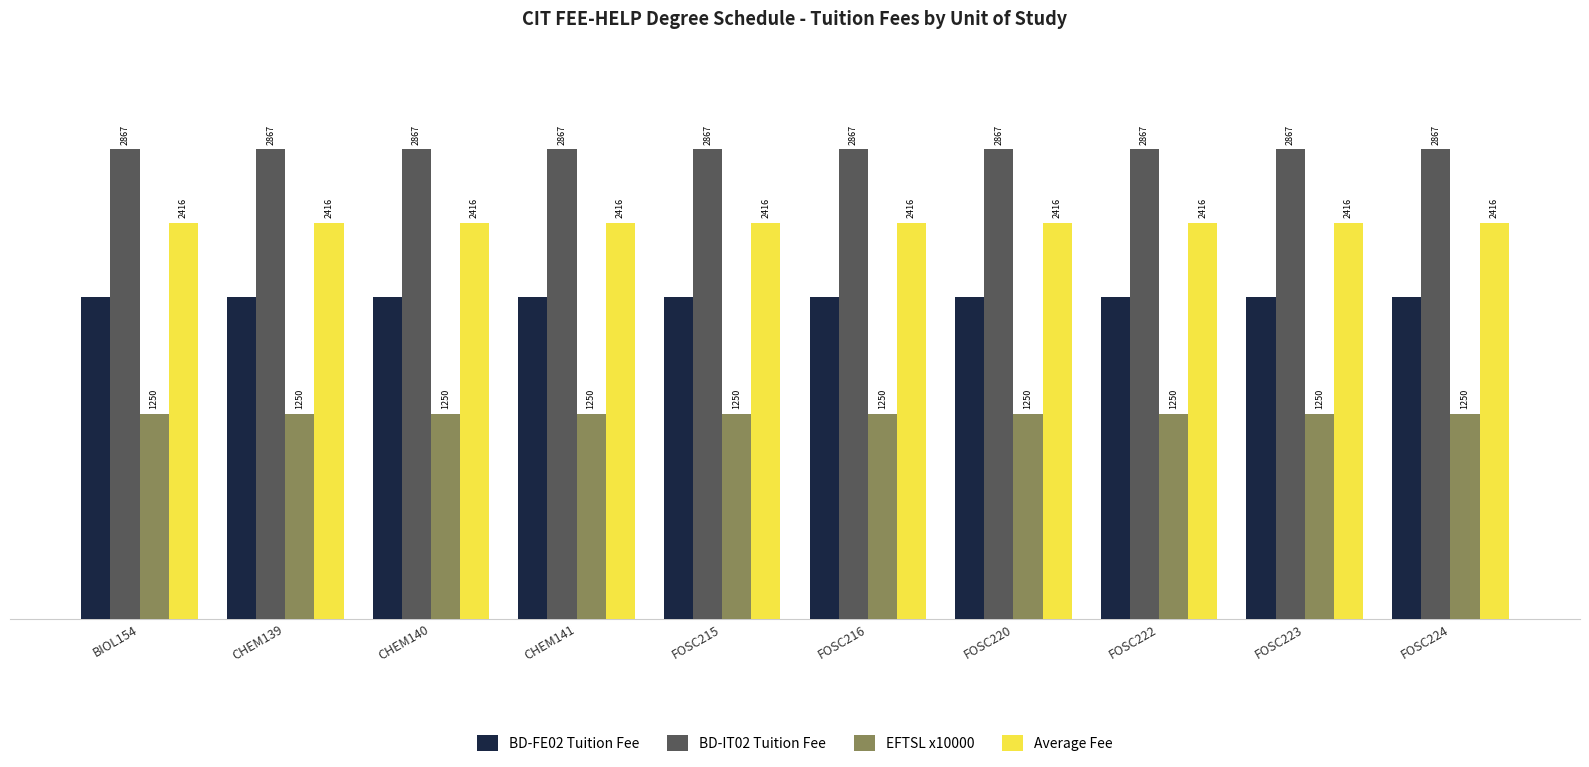

What is the average value of the BD-FE02 Tuition Fee series?

1965